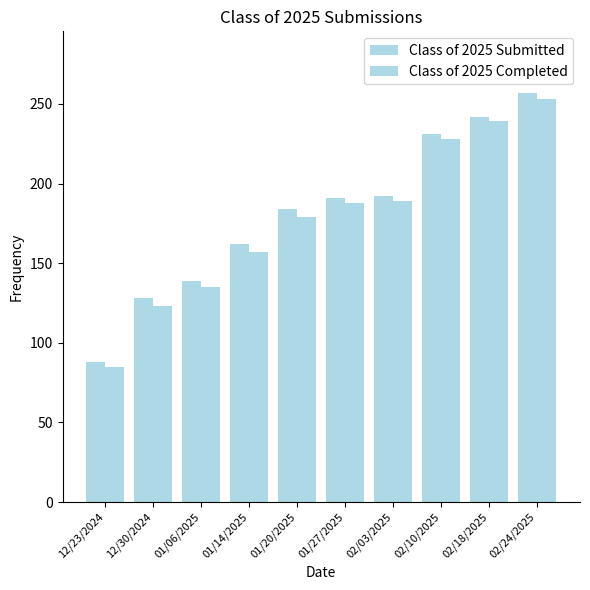

Where does the Class of 2025 Completed series first go above 188?

02/03/2025